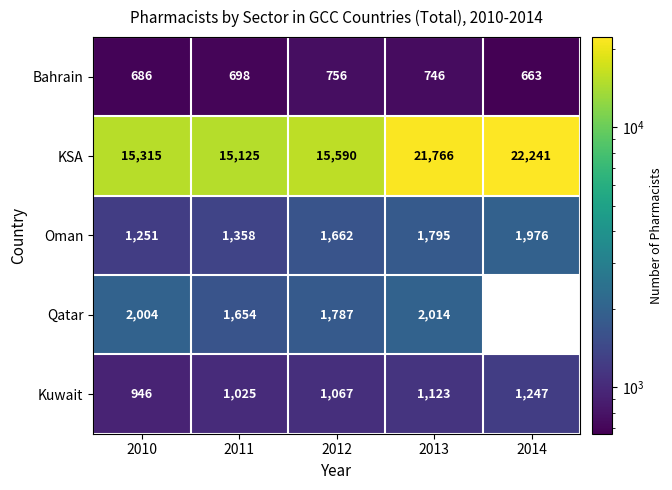

What is the difference between the Bahrain values at 2010 and 2011?

12